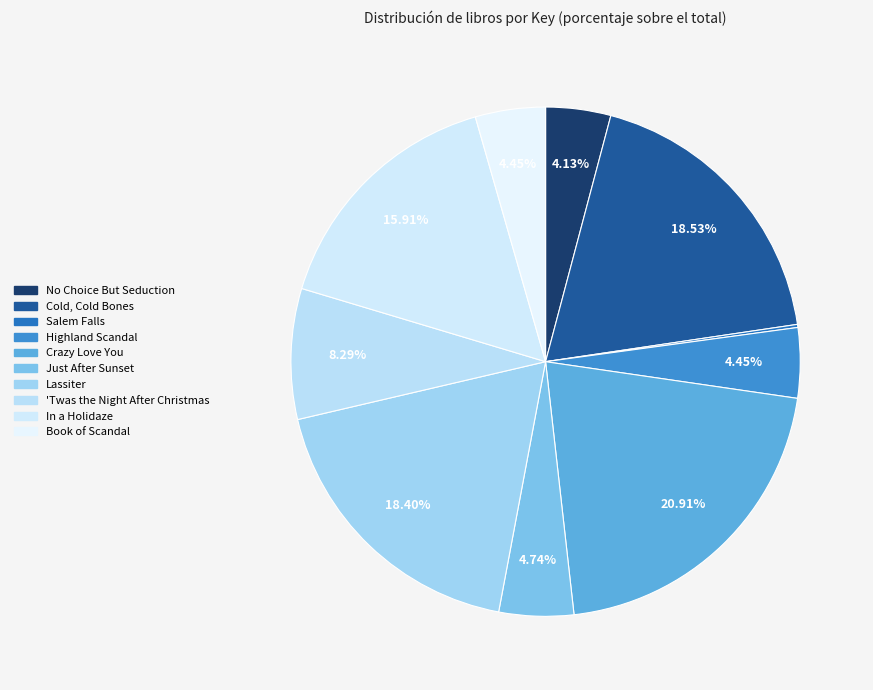

The Salem Falls slice represents 0% of the pie. True or false?

True